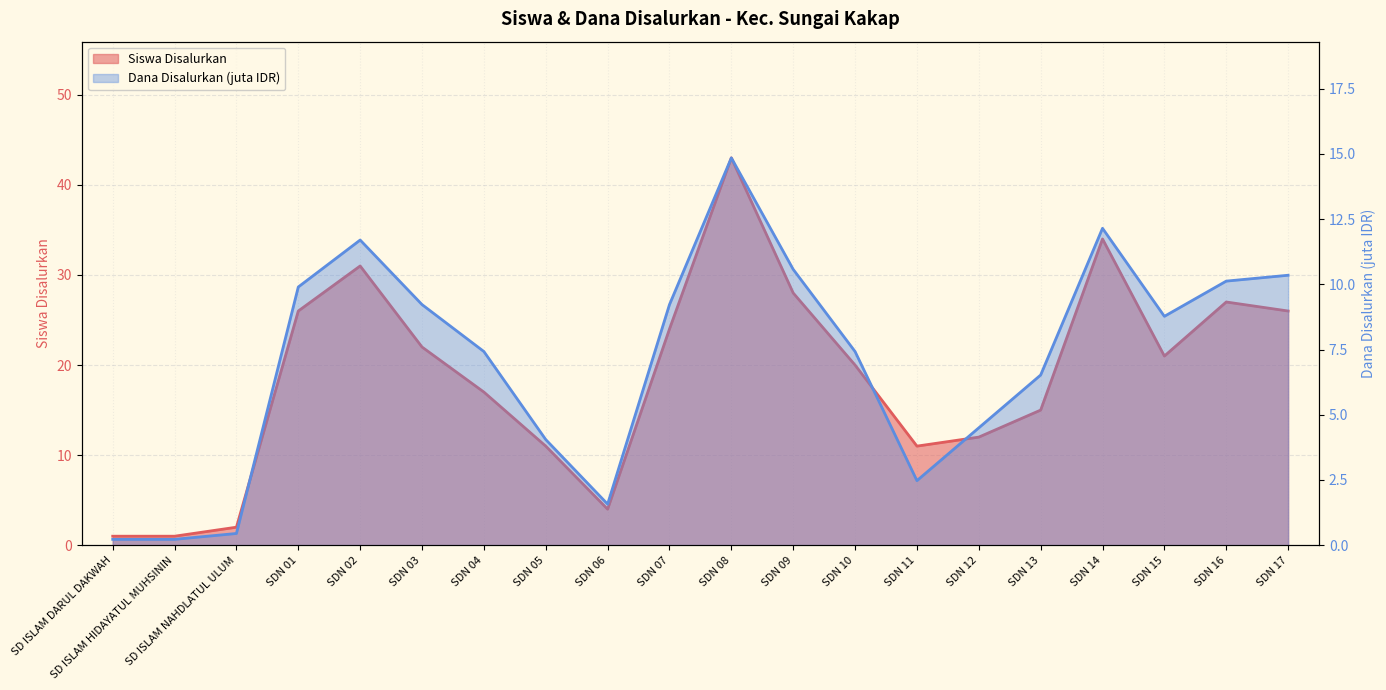

What value does the Dana Disalurkan (juta) series have at SDN 15?

8.8